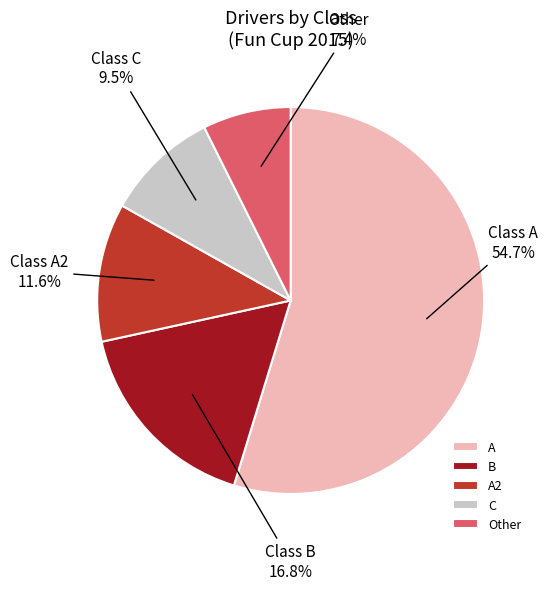

True or false: A2 accounts for 16% of the total.

False